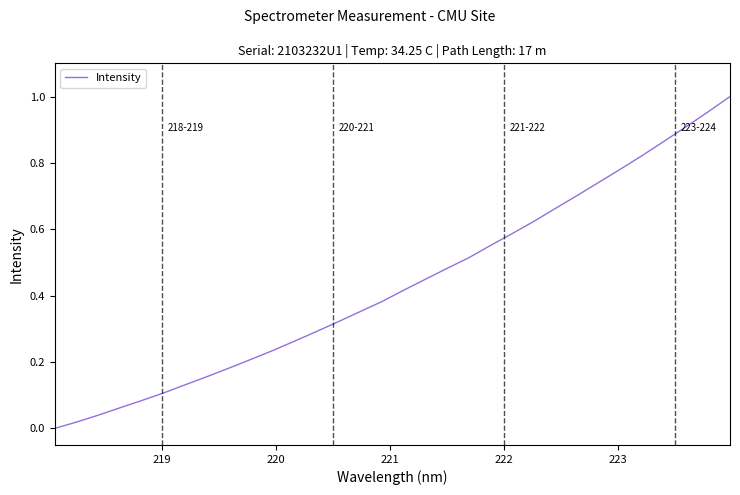

Does the chart have visible grid lines?

No